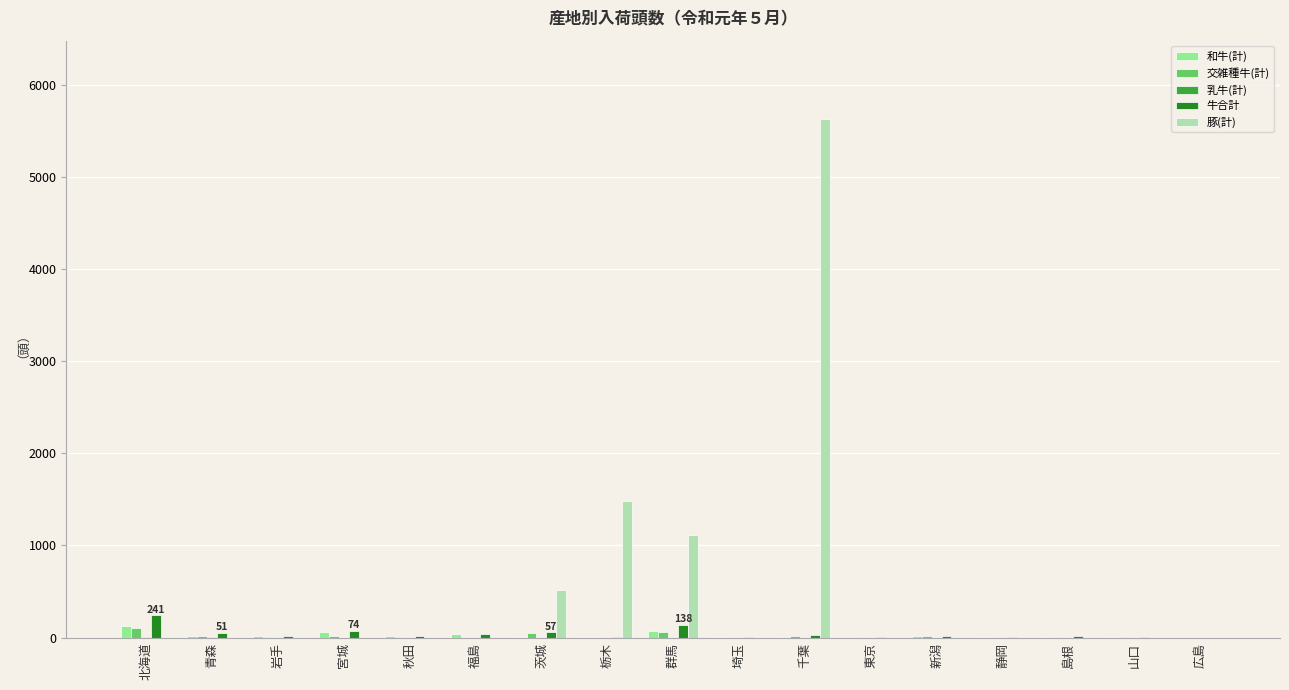

What is the greatest value displayed?

5633